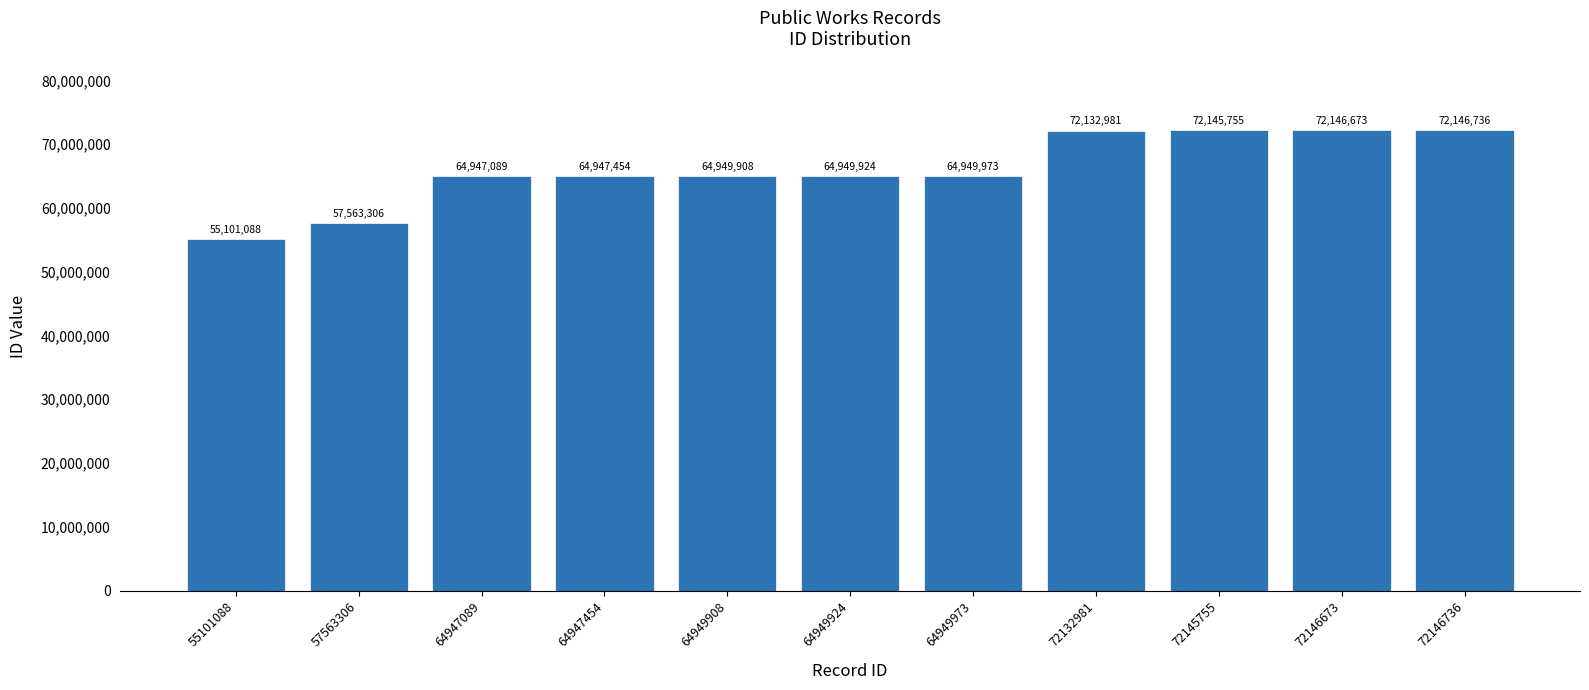

The chart shows a value of 64947089 at 64947089. True or false?

True